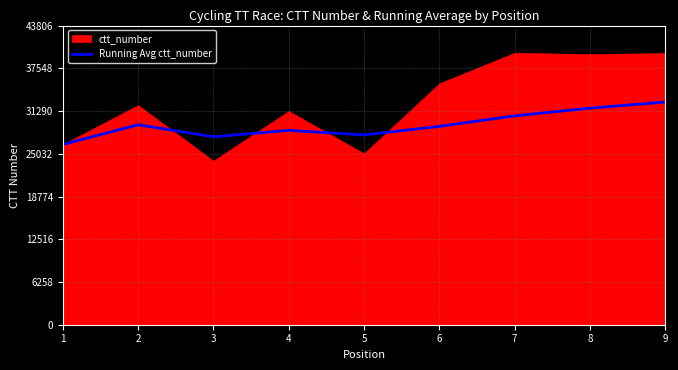

What is the difference between the maximum and second lowest values?

5090.1